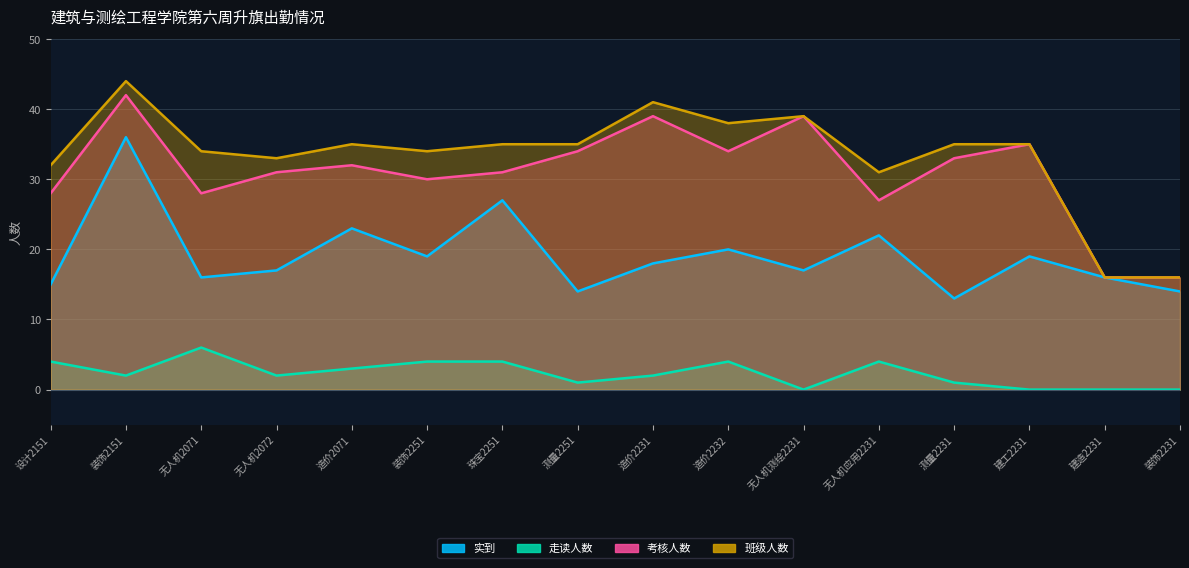

True or false: 班级人数 and 实到 cross at least once.

False